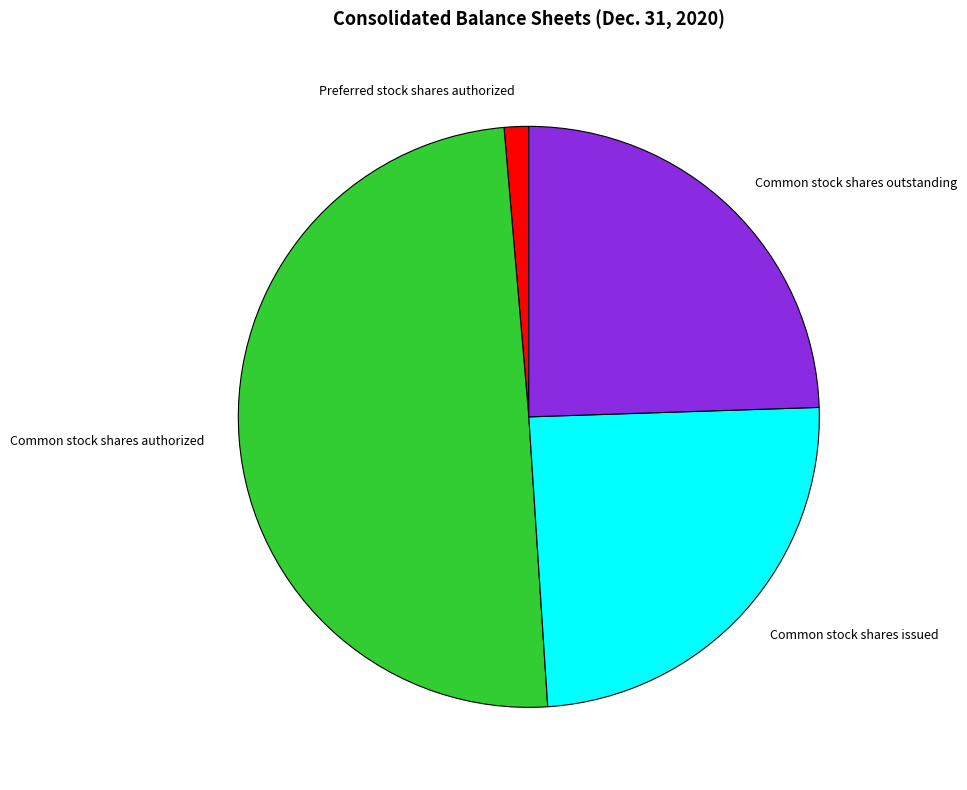

Count the number of slices in the pie.

4